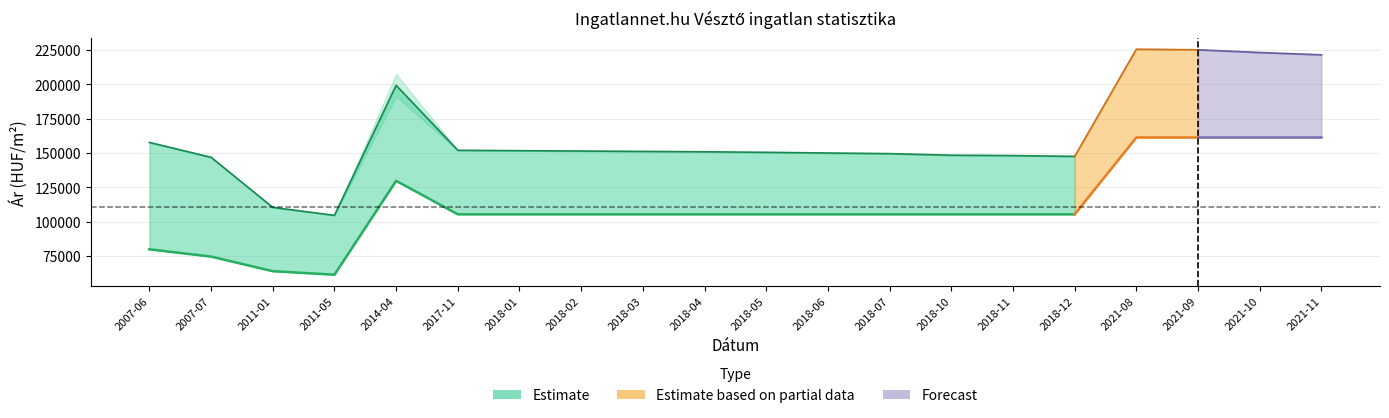

Where is the first local minimum for Átlagos reál ár?

2011-05